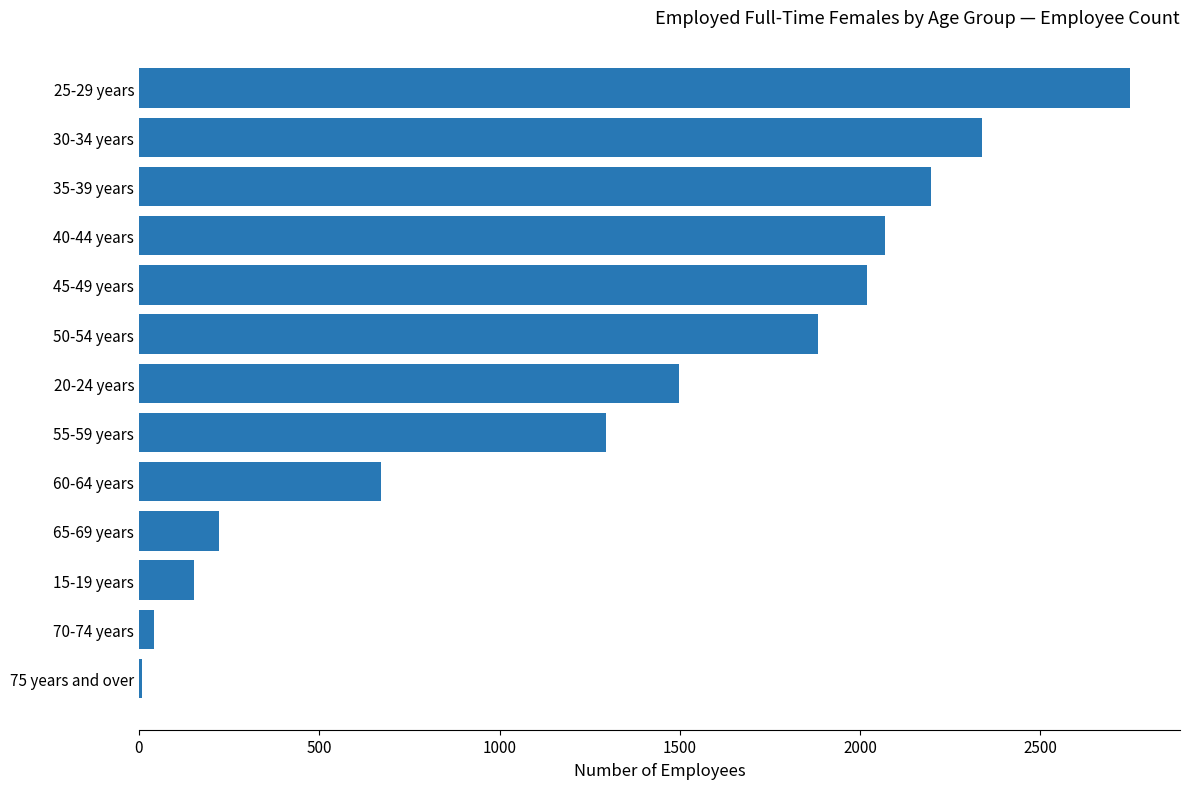

Reading top to bottom, extract all data points from this chart.

25-29 years=2750	30-34 years=2339	35-39 years=2196	40-44 years=2068	45-49 years=2018	50-54 years=1884	20-24 years=1498	55-59 years=1295	60-64 years=672	65-69 years=223	15-19 years=153	70-74 years=42	75 years and over=7